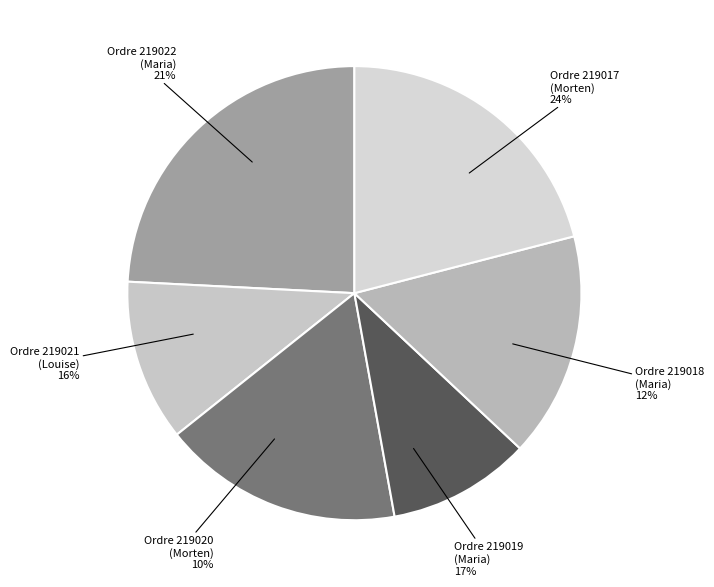

How many segments does this pie chart have?

6